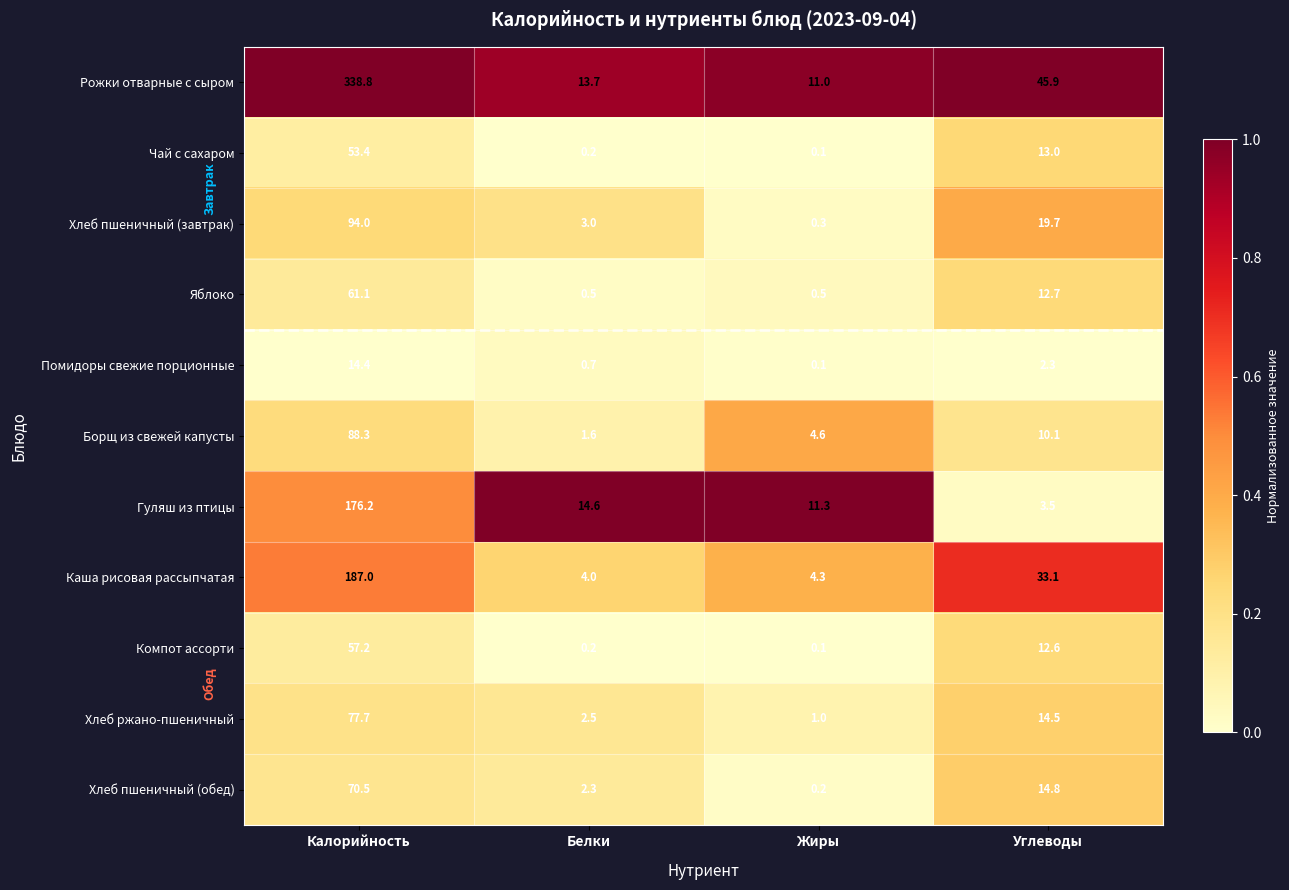

Which series changed the most between Жиры and Углеводы?

Рожки отварные с сыром